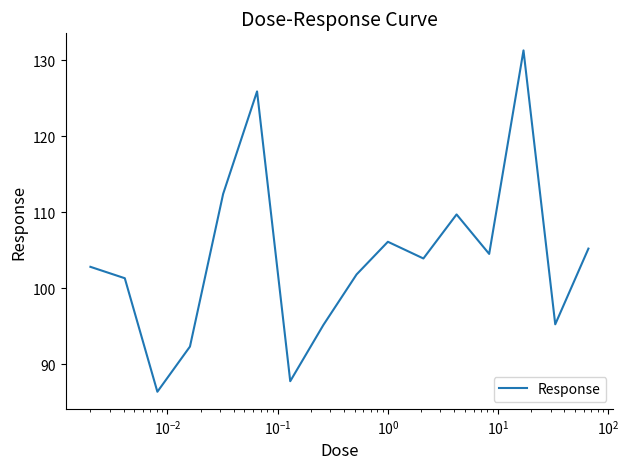

What is the greatest value displayed?

131.3